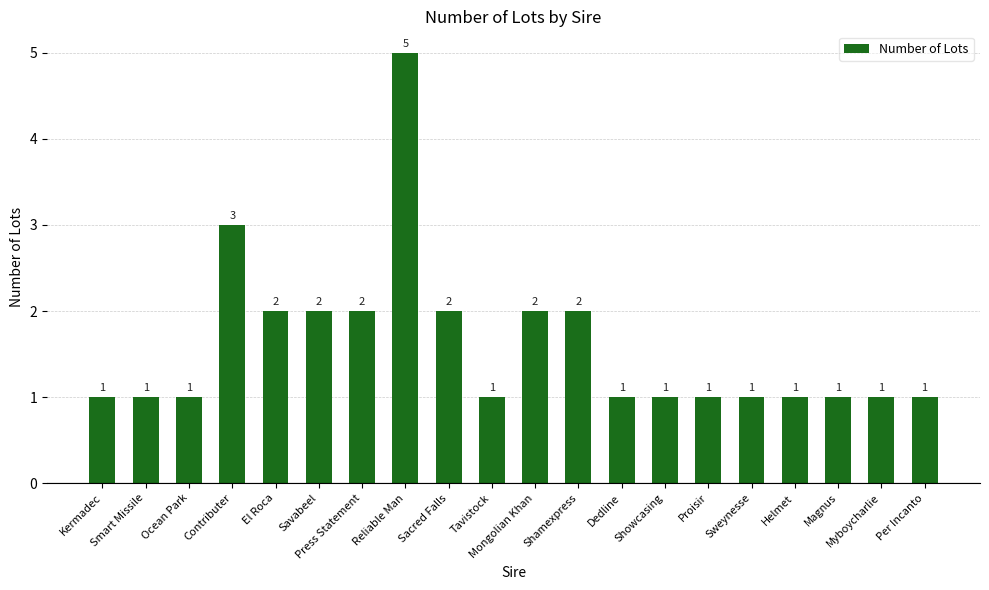

What position from the right is Shamexpress?

9